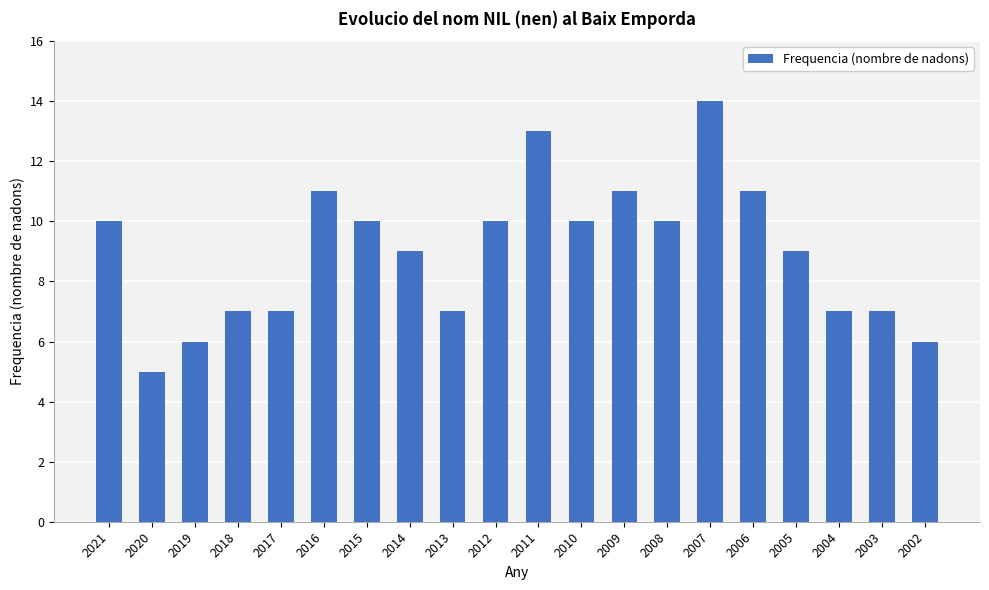

What is the change in value from 2012 to 2003?

-3